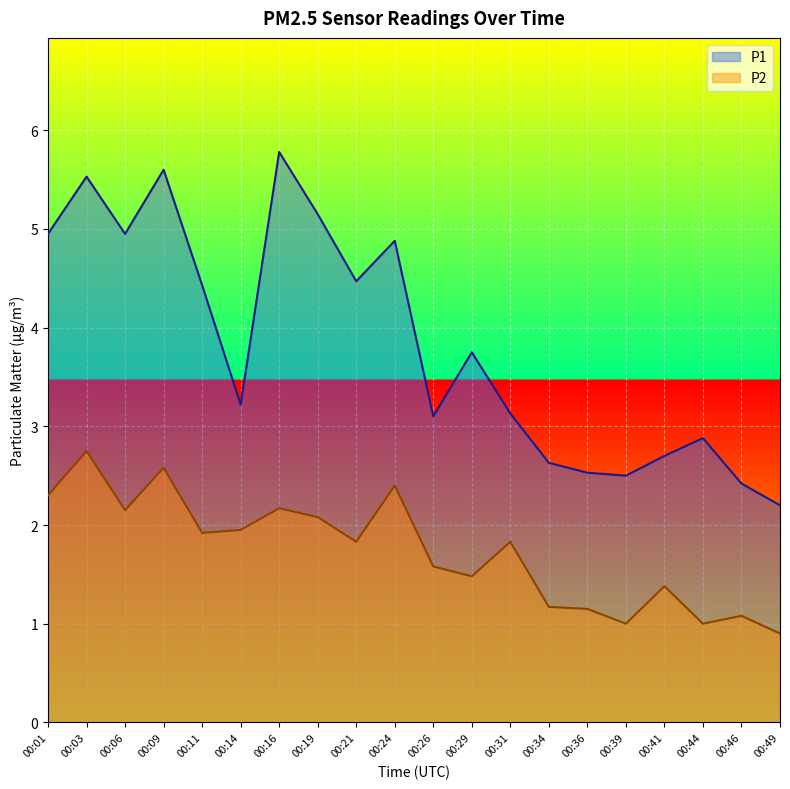

What is the maximum value shown in the chart?

5.8